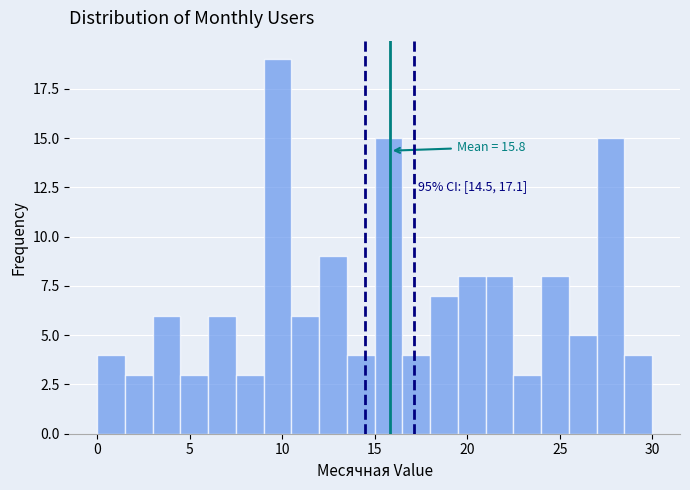

Around what value on the x-axis is the tallest bar? Give the approximate position of its centre, as read against the axis.

10.0